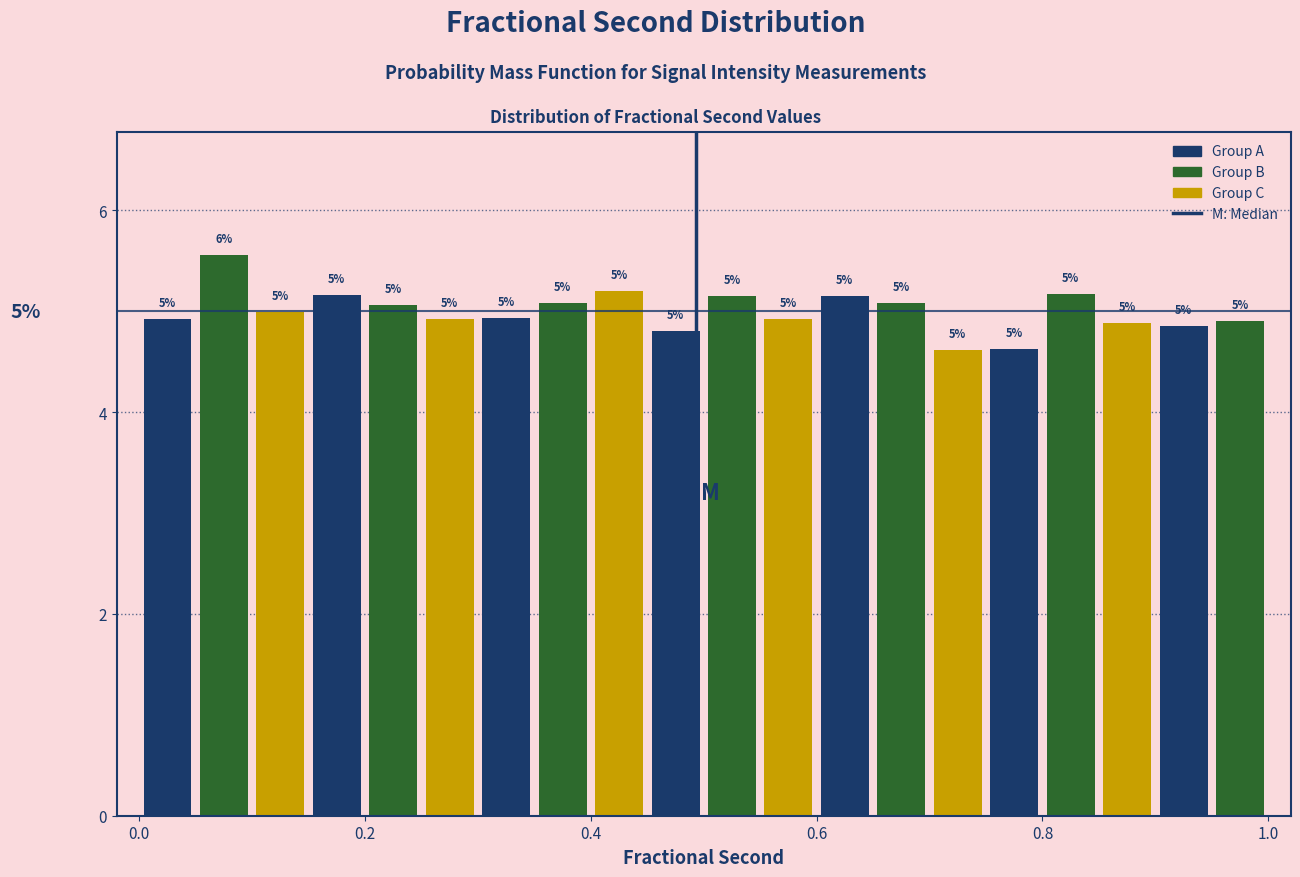

Around what value on the x-axis is the tallest bar? Give the approximate position of its centre, as read against the axis.

0.08